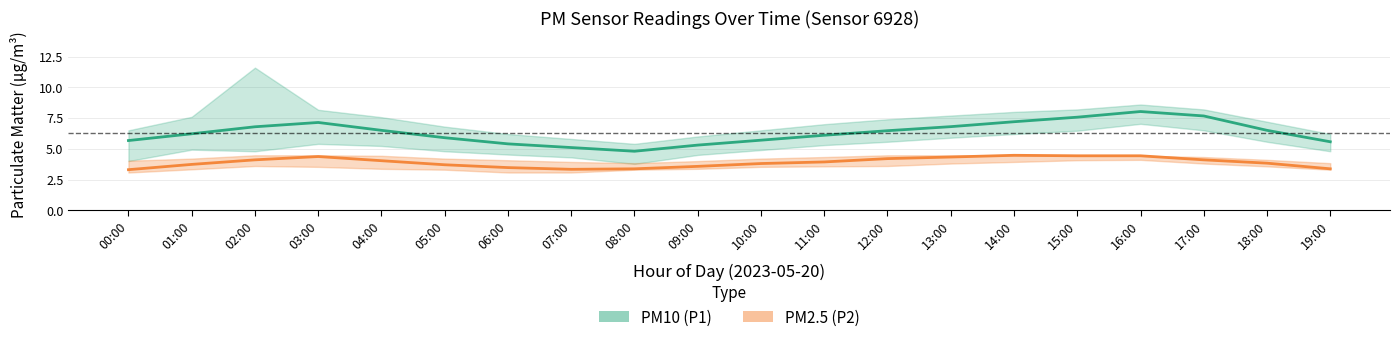

At which category does PM10 (P1) reach its first local peak?

03:00